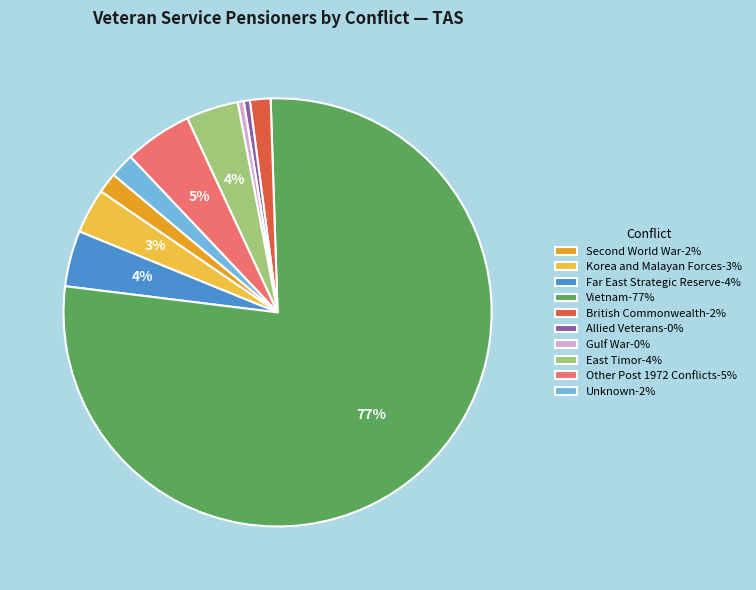

To the nearest percent, what is the combined percentage of Allied Veterans-0% and Vietnam-77%?

78%